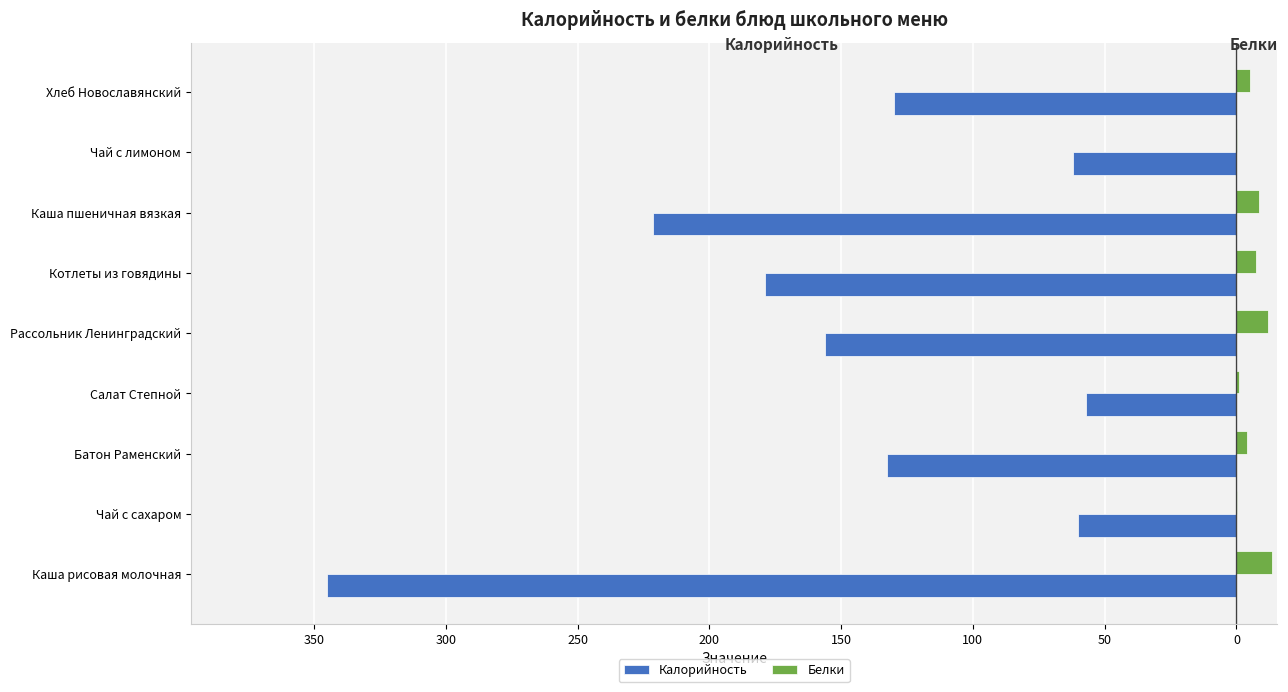

What are all the series names shown in the legend?

Калорийность, Белки